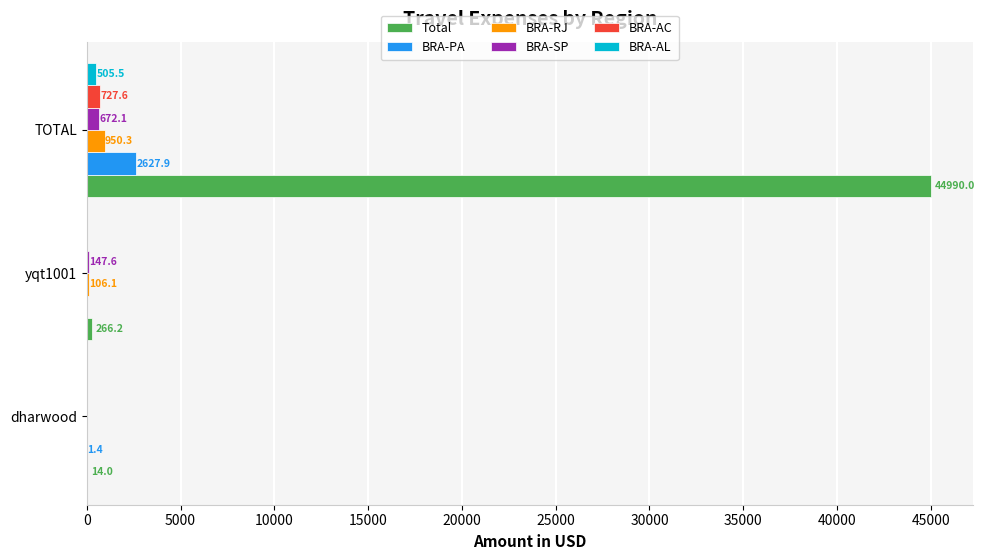

Which series changed the most between dharwood and TOTAL?

Total